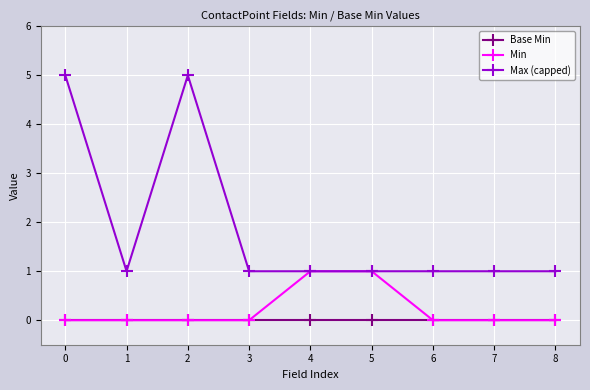

What are all the series names shown in the legend?

Base Min, Min, Max (capped)